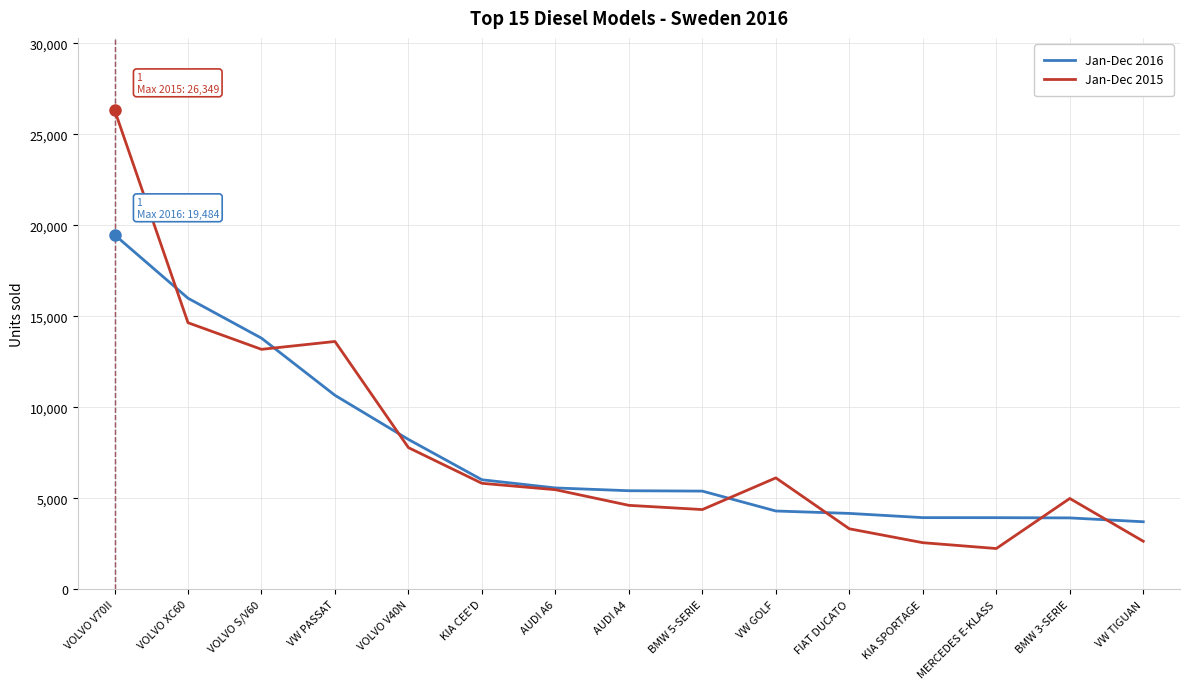

Rank the series by their maximum value, from highest to lowest.

Jan-Dec 2015, Jan-Dec 2016